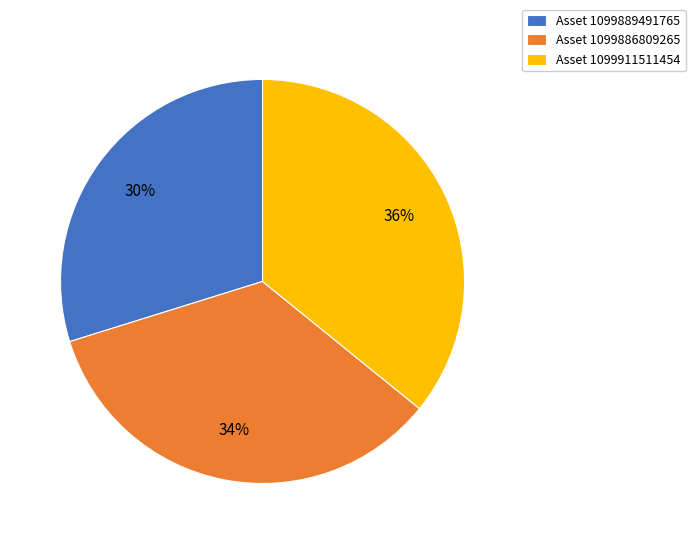

Does any single category account for the majority?

No